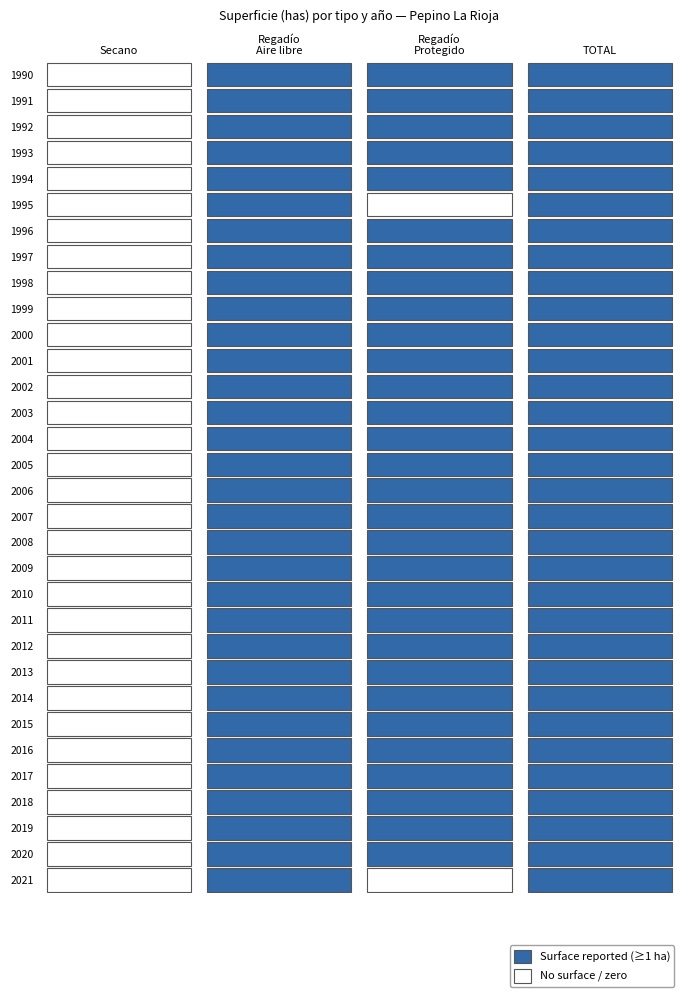

Is the value of Secano at 2020 greater than the value of TOTAL at 2008?

No